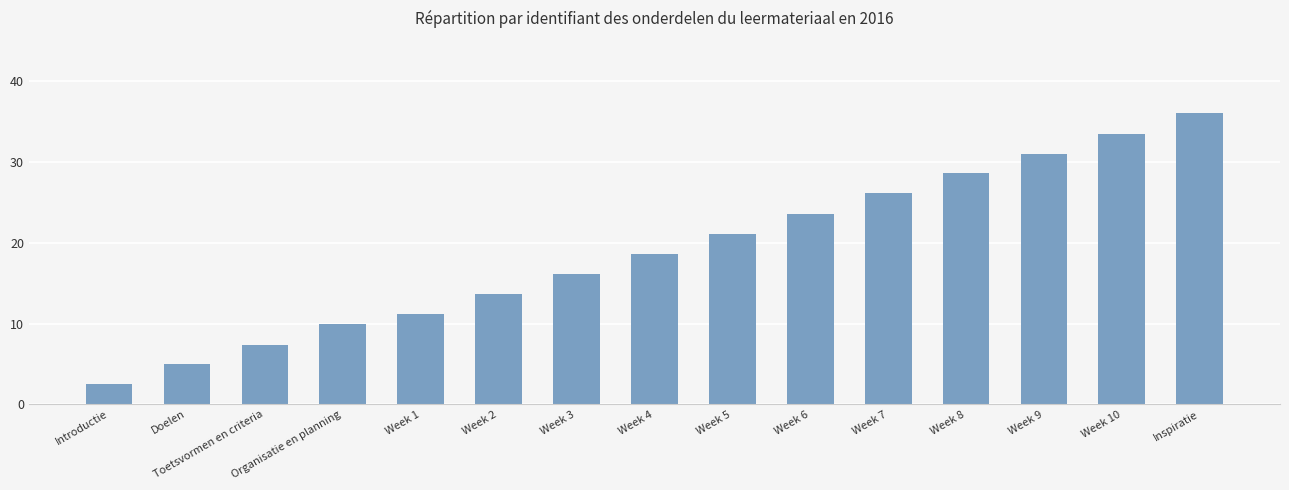

What is the value of the 1st bar from the left?

2.5